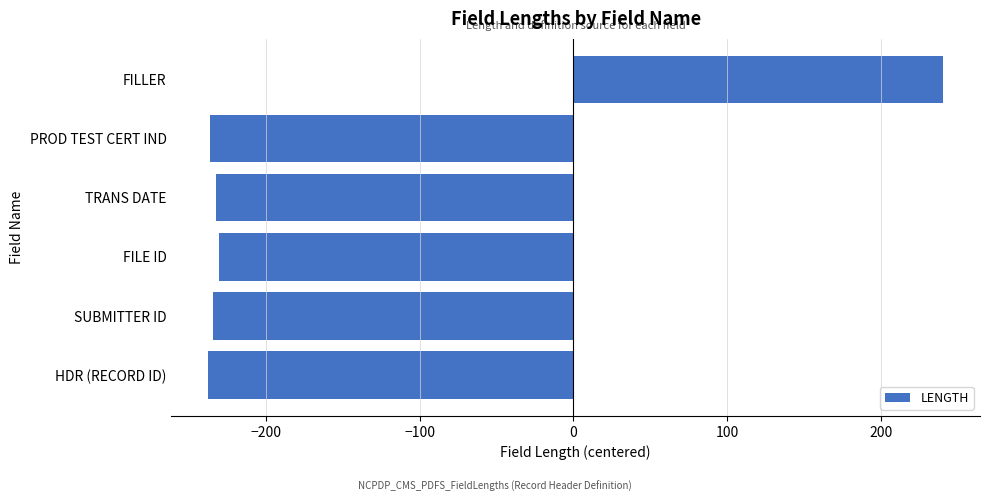

How many values are above zero?

1